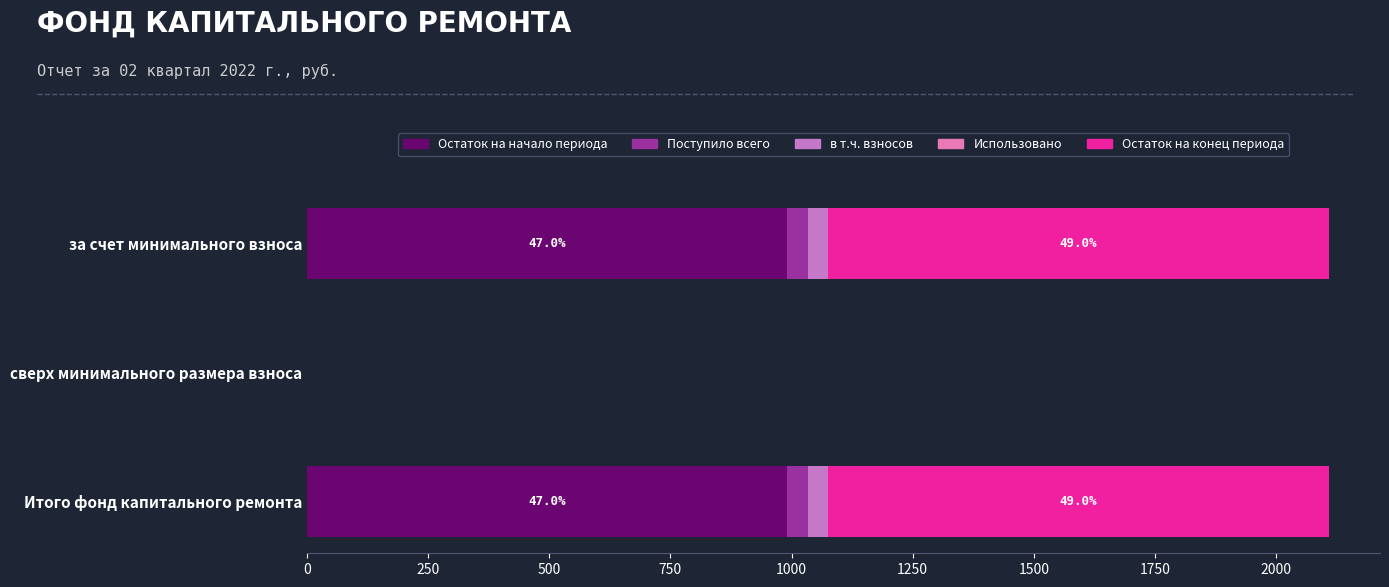

List the series in order of their peak value, lowest first.

Использовано, в т.ч. взносов, Поступило всего, Остаток на начало периода, Остаток на конец периода